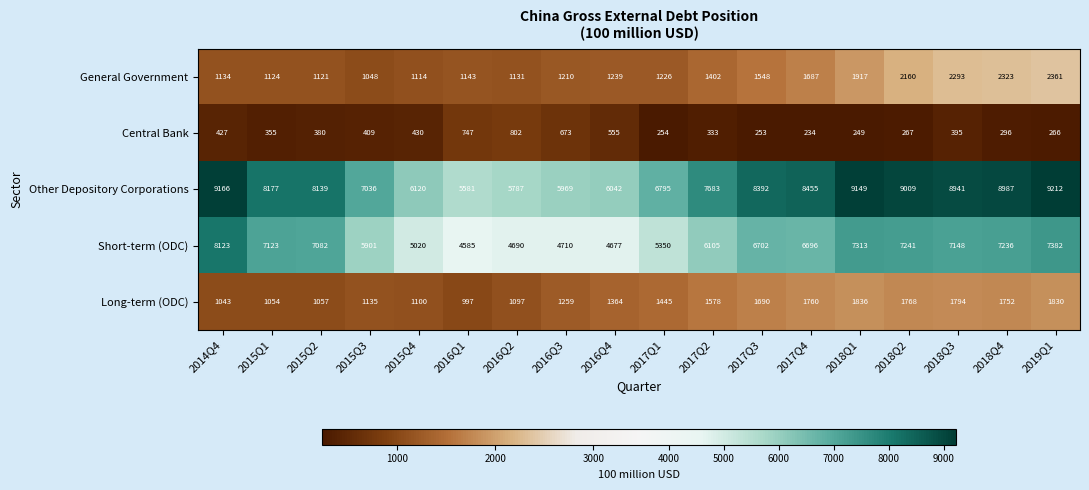

What value does the Other Depository Corporations series have at 2018Q1, to the nearest 10?

9150